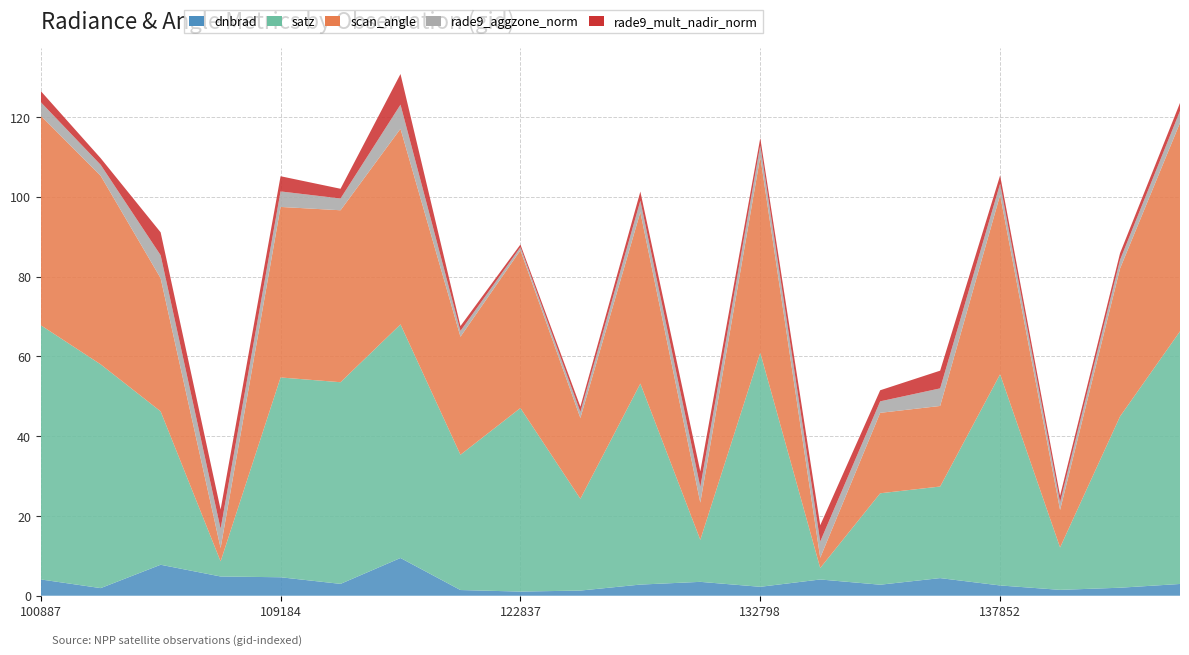

Does the chart have visible grid lines?

Yes